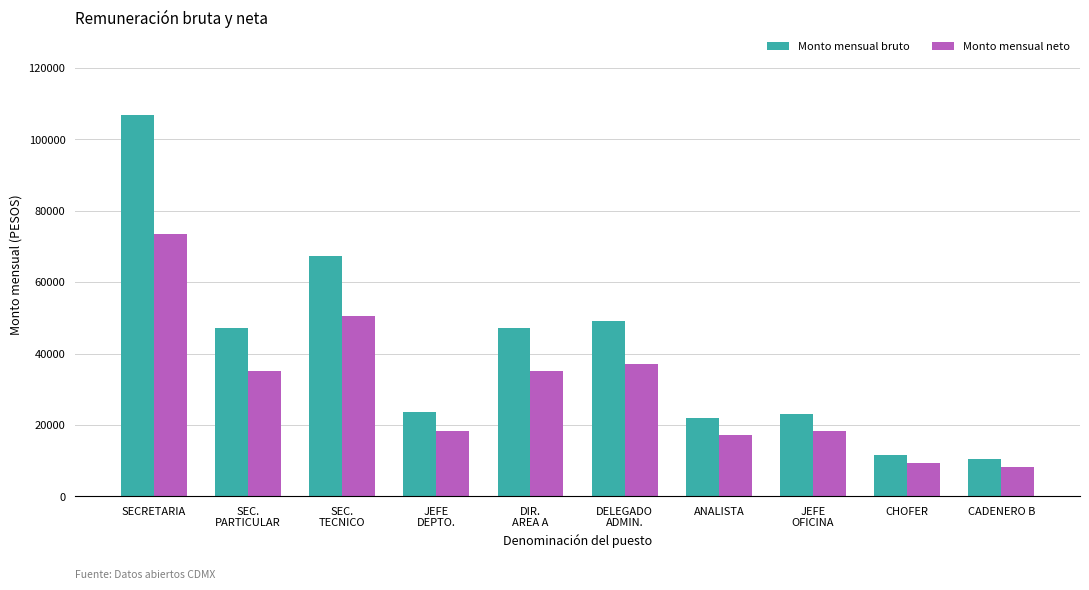

How many bars are there in total?

20